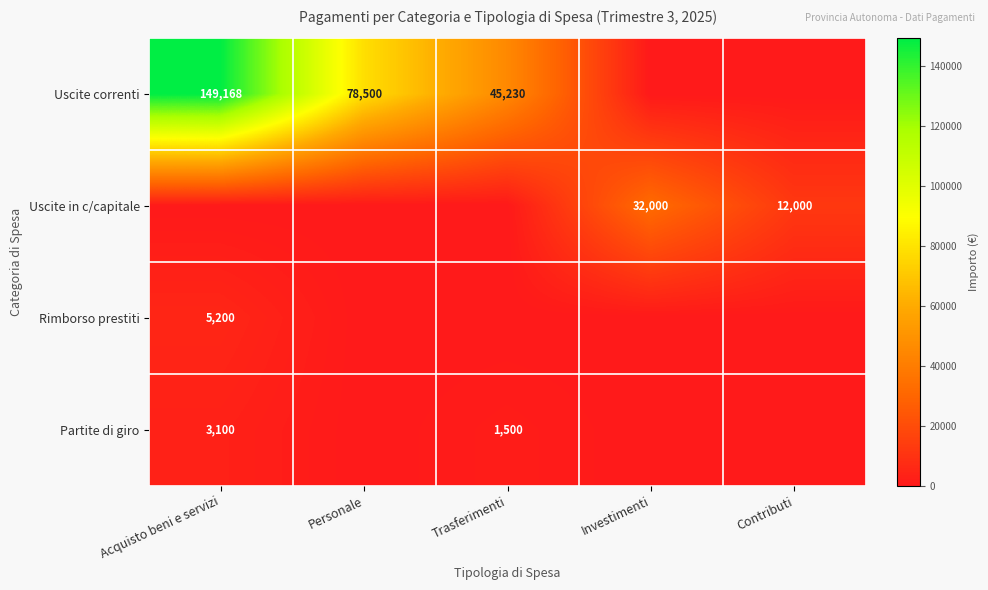

What is the spread (max minus min) of values at Investimenti?

32000.0